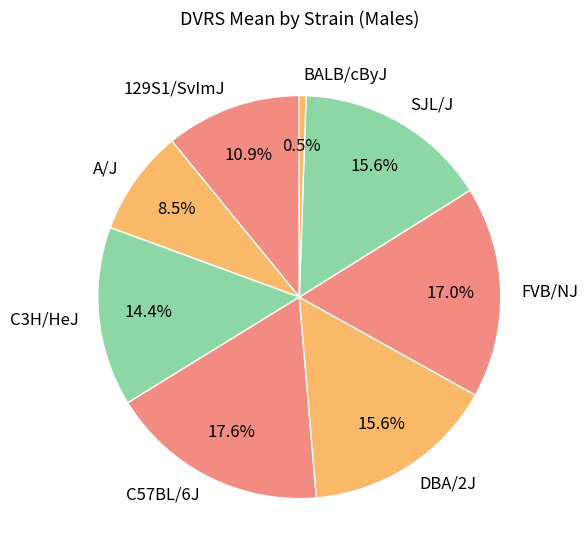

Do DBA/2J and FVB/NJ together represent more than half of the pie?

No